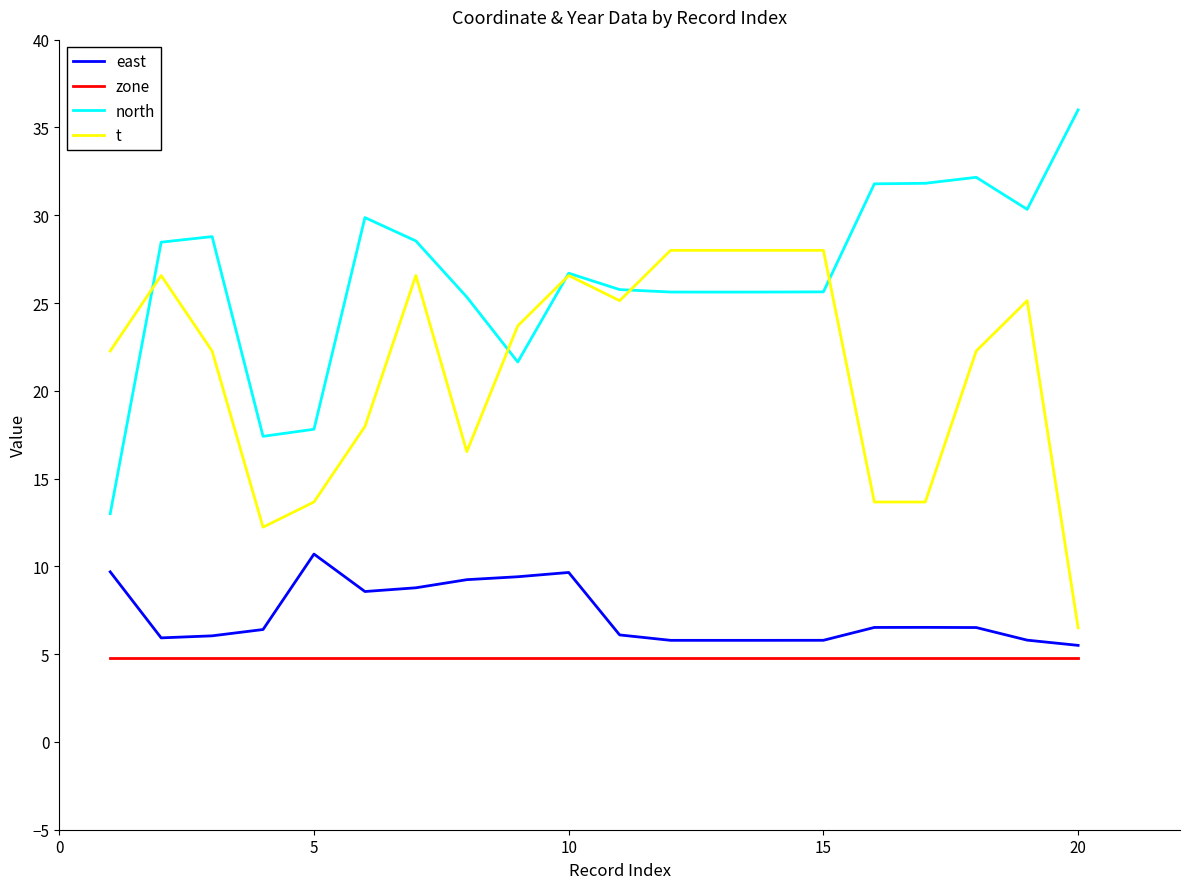

What is the maximum value for north?

36.0